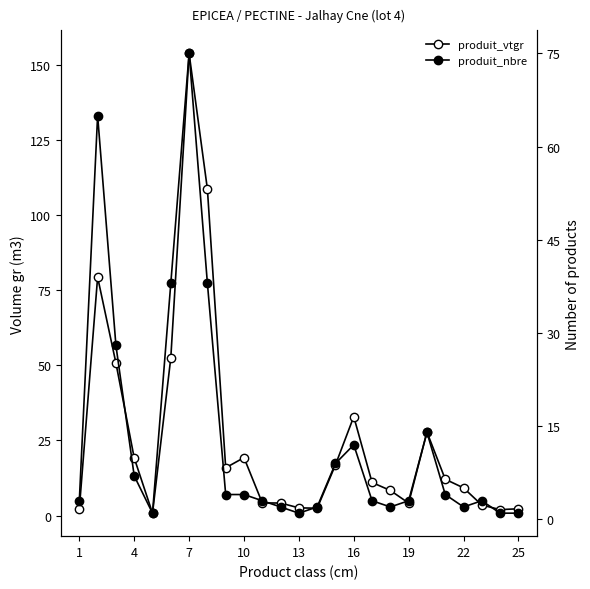

Count the number of data series in this chart.

2